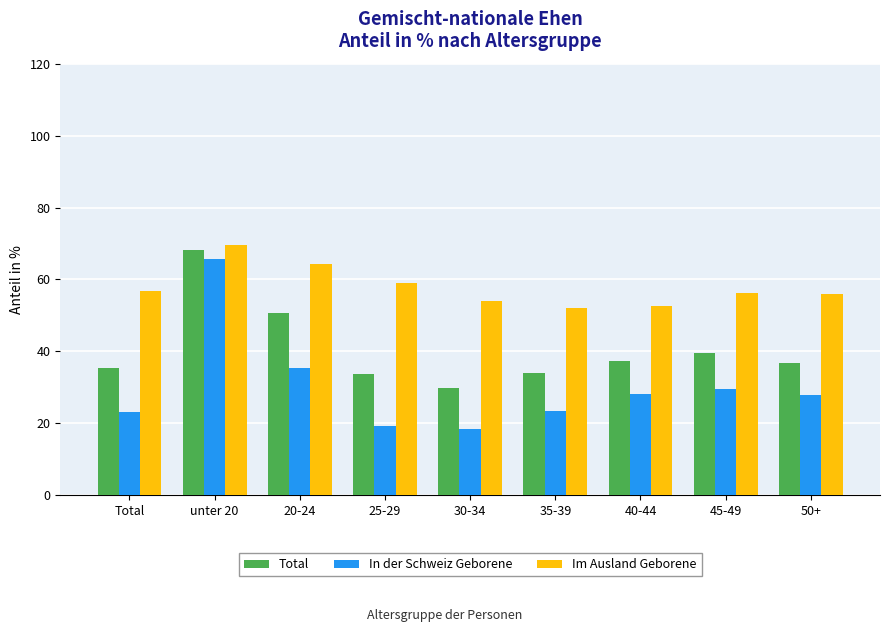

List the series in order of their overall mean, highest first.

Im Ausland Geborene, Total, In der Schweiz Geborene